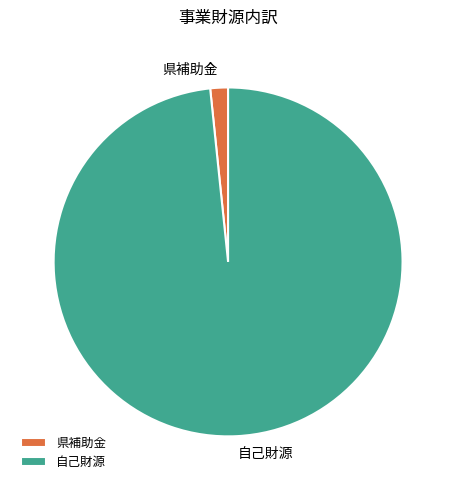

Rank the categories by value from highest to lowest.

自己財源, 県補助金